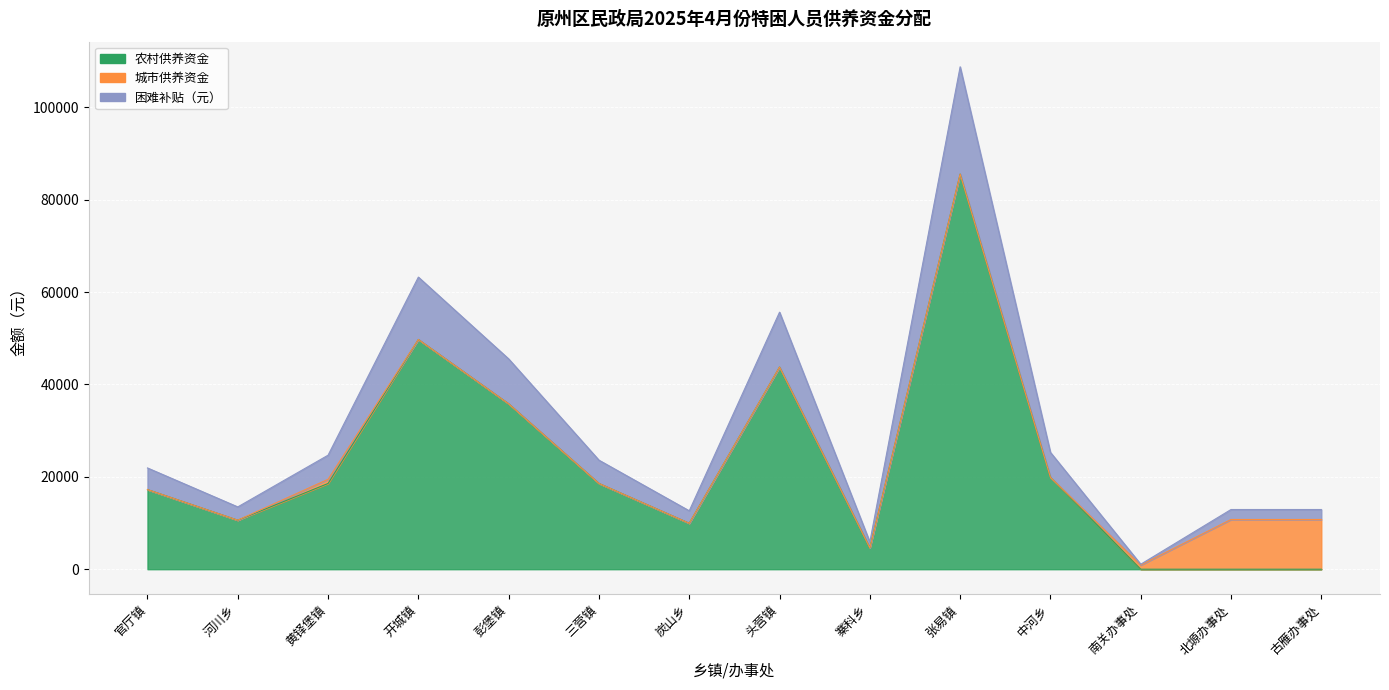

Where is 合计（元） nearest to the value 54912?

头营镇